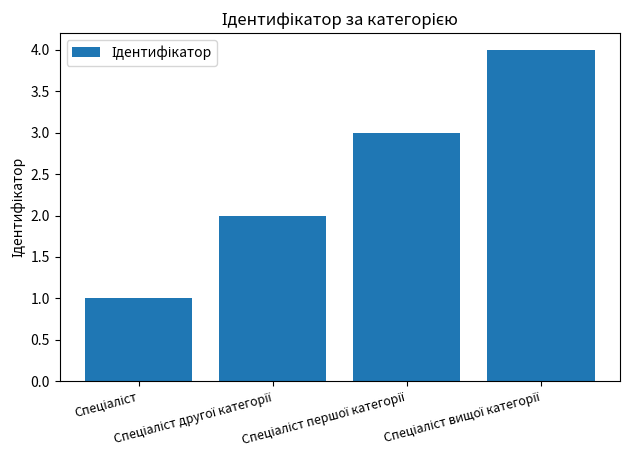

Does the chart contain any negative values?

No